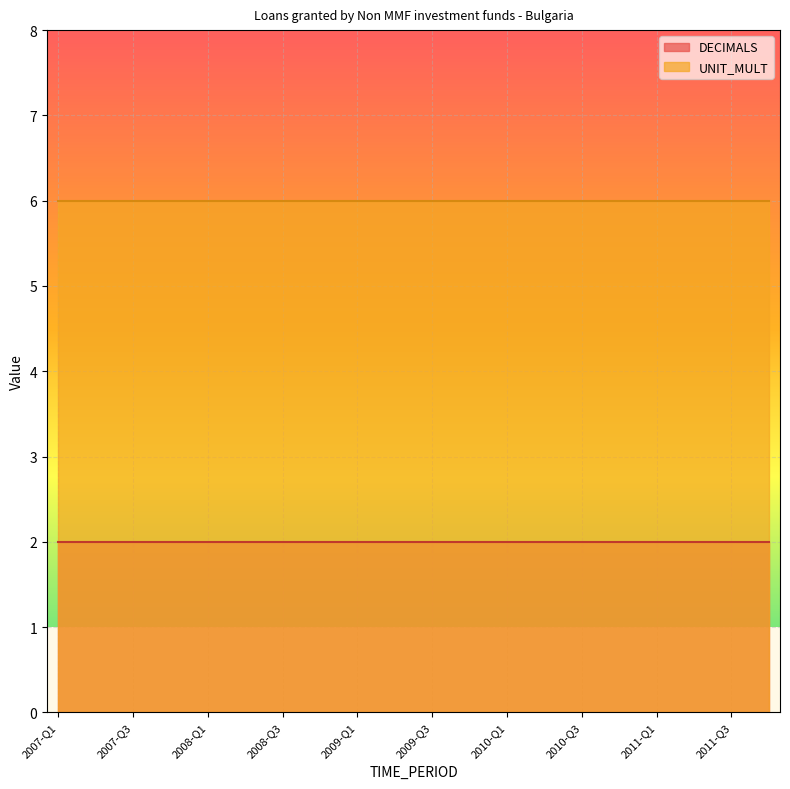

Is it true that DECIMALS equals 4 at 2008-Q4?

False